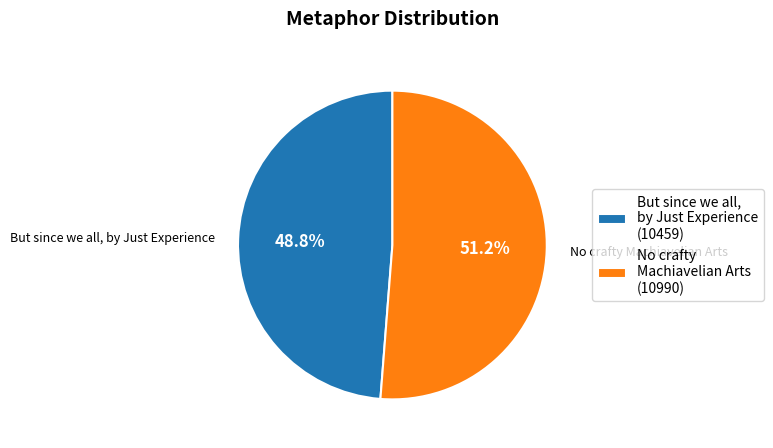

Which has a higher value, No crafty Machiavelian Arts (10990) or But since we all, by Just Experience (10459)?

No crafty Machiavelian Arts (10990)